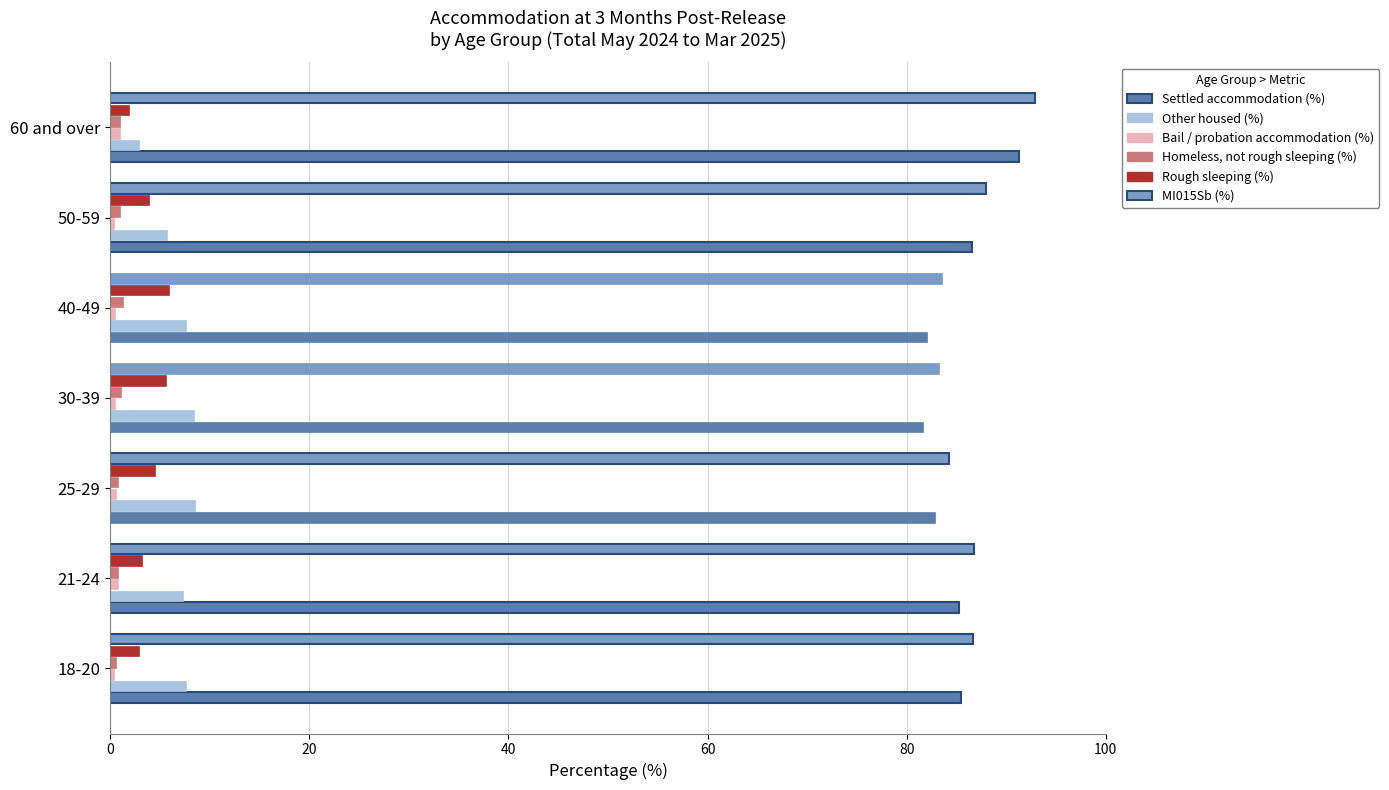

At how many categories does at least one series exceed 8?

7